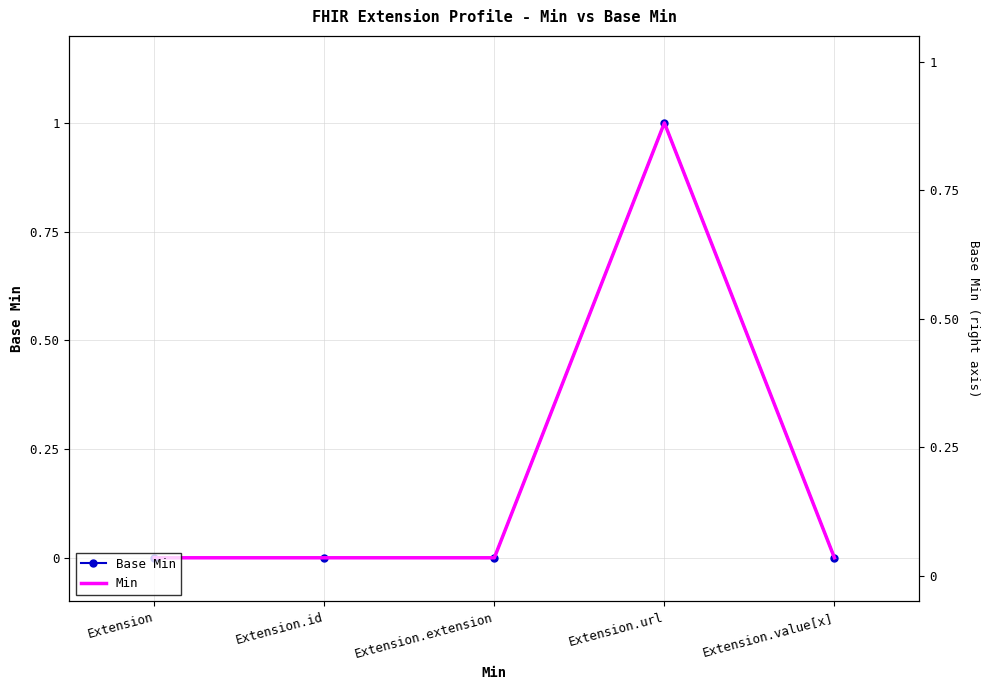

What is the label of the 1st point from the left?

Extension